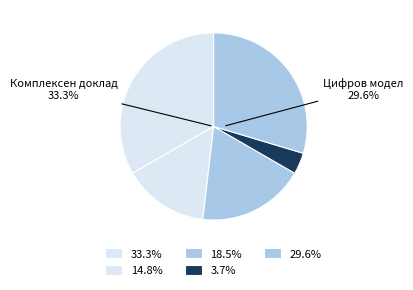

Count the number of slices in the pie.

5